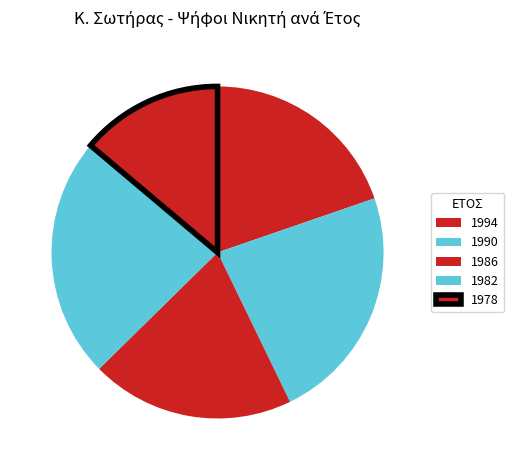

How many segments does this pie chart have?

5